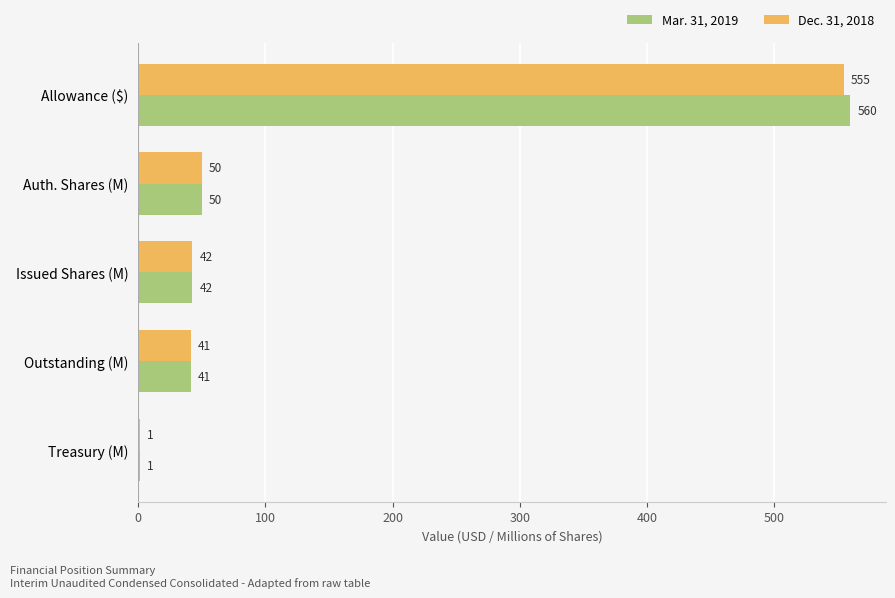

What are all the series names shown in the legend?

Mar. 31, 2019, Dec. 31, 2018